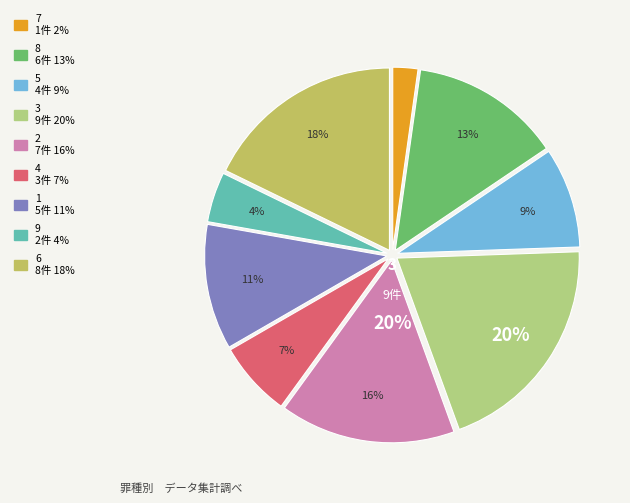

To the nearest percent, what is the average slice percentage?

11%